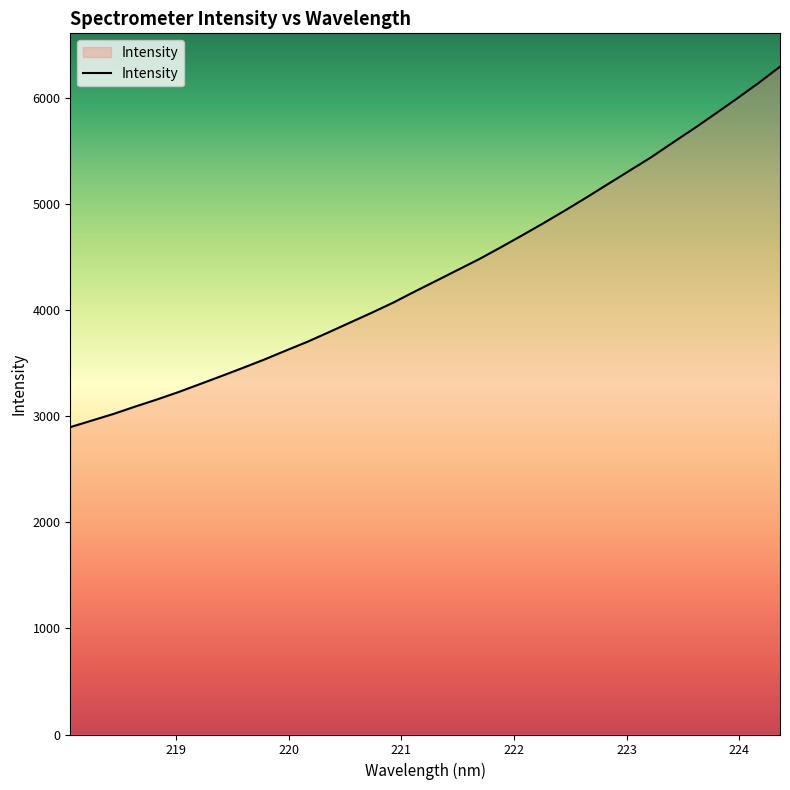

What is the difference between the maximum and minimum values?

3396.8